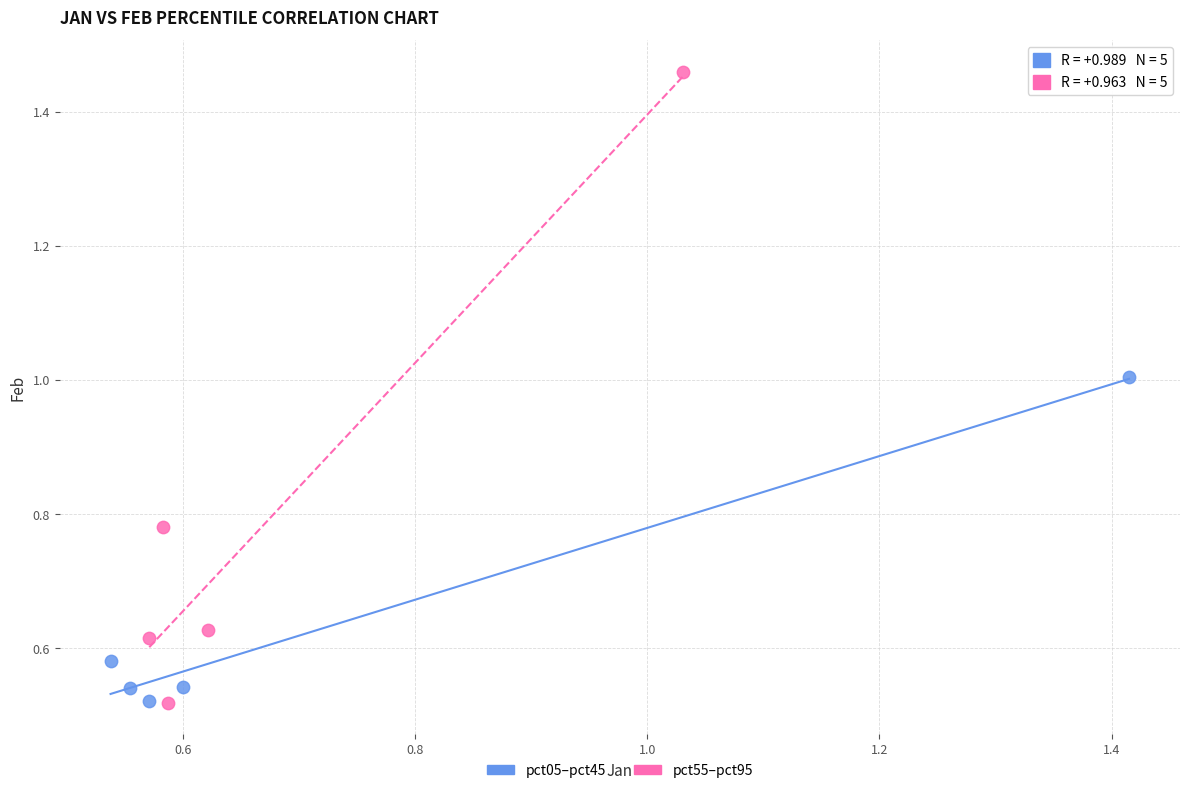

Which series contains the highest Y value?

pct55–pct95